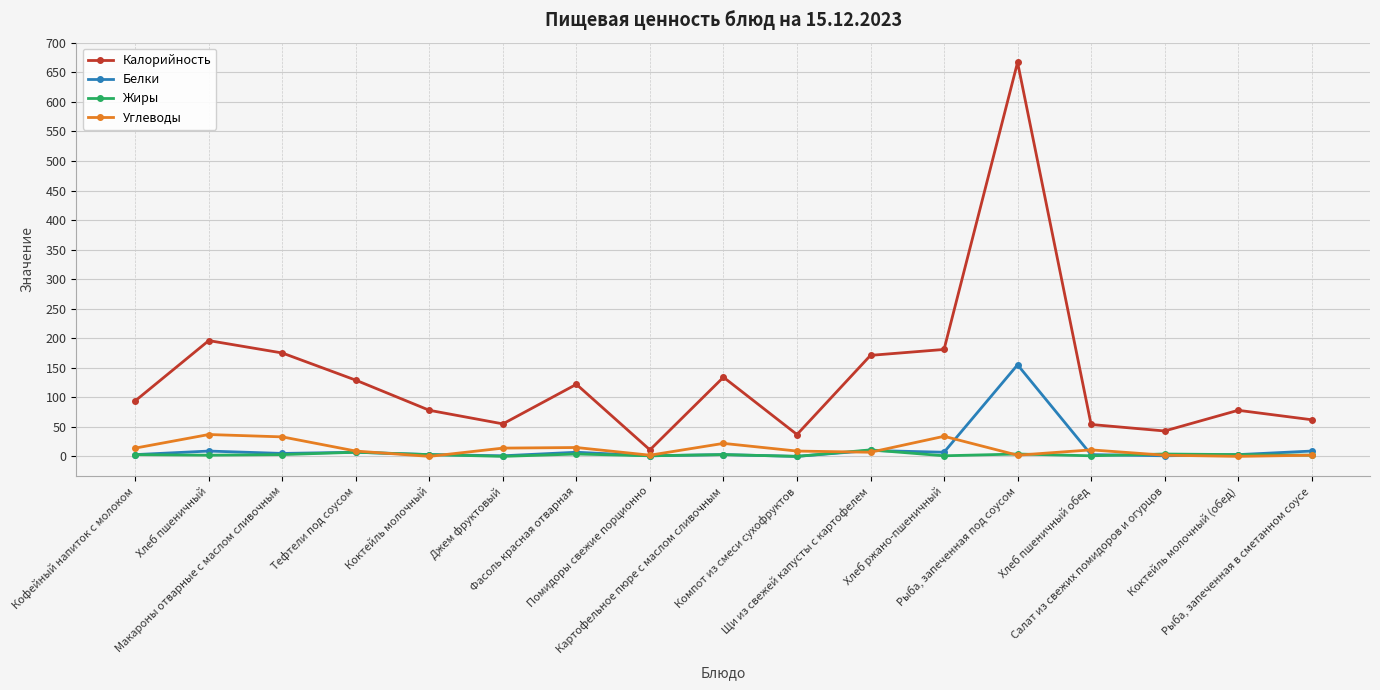

True or false: Жиры has a value of 3 at Кофейный напиток с молоком.

True